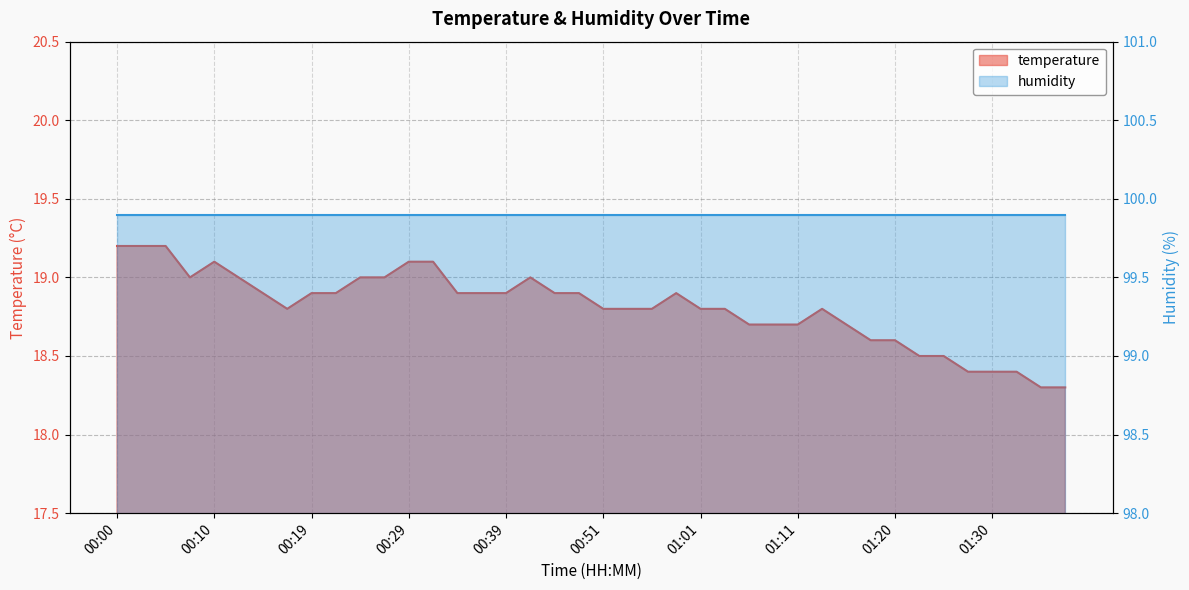

The value at 00:22 is 33.0. True or false?

False